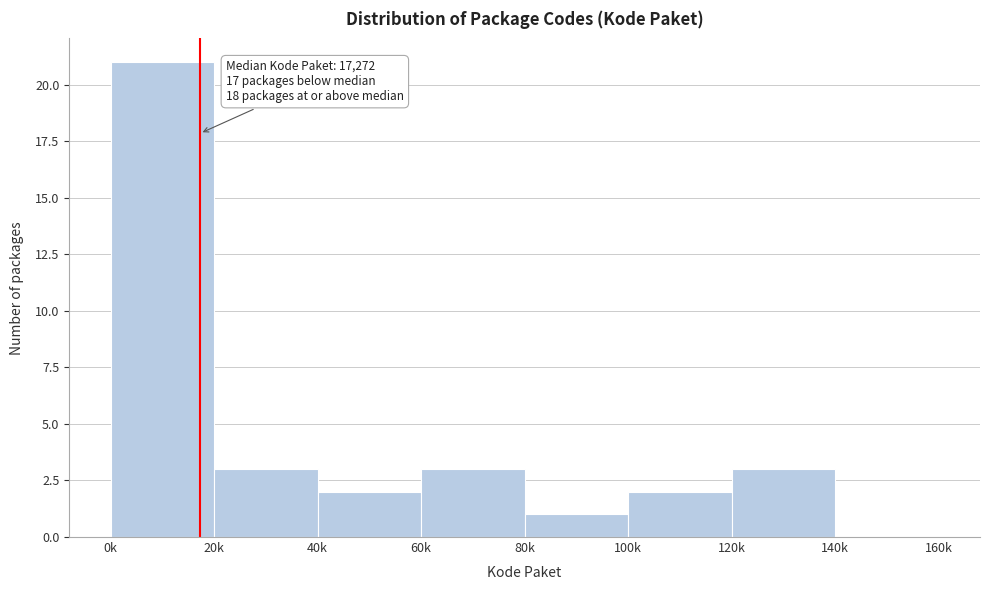

Reading left to right, list all the values displayed in this chart.

0k=21	20k=3	40k=2	60k=3	80k=1	100k=2	120k=3	140k=0